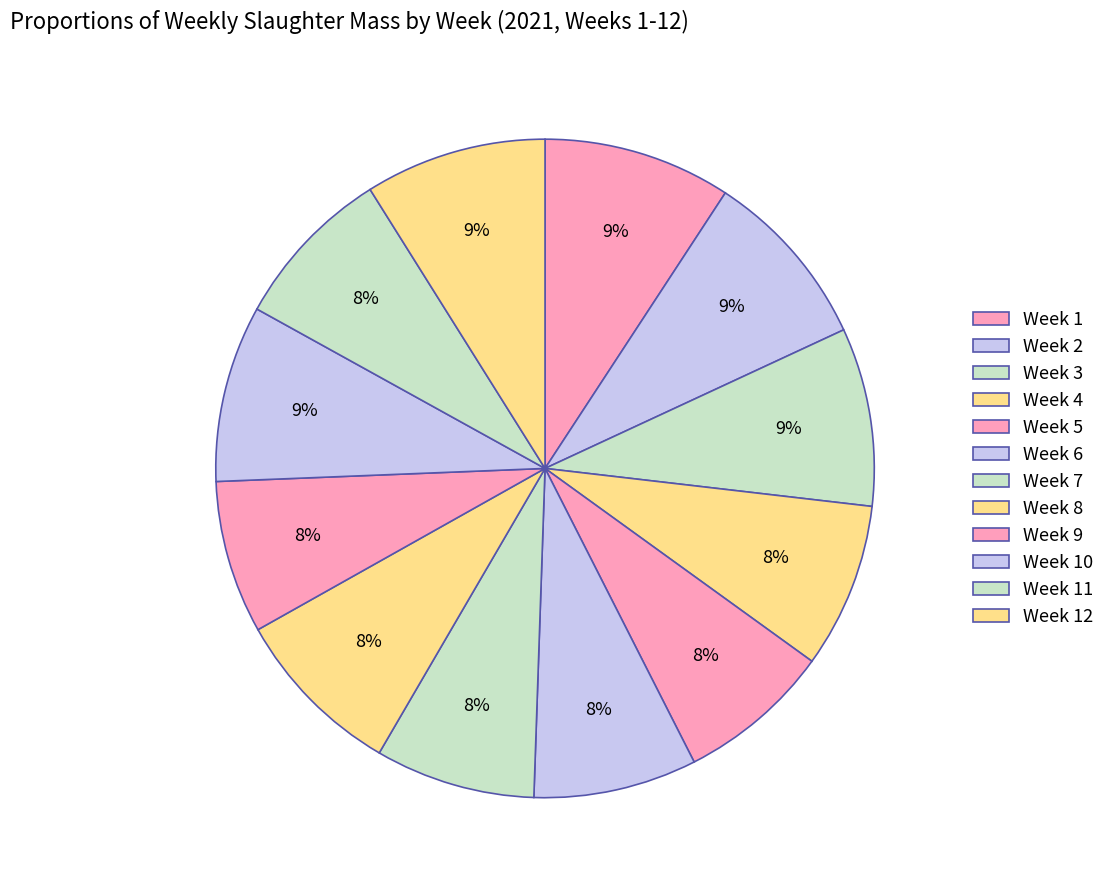

Count the number of slices in the pie.

12